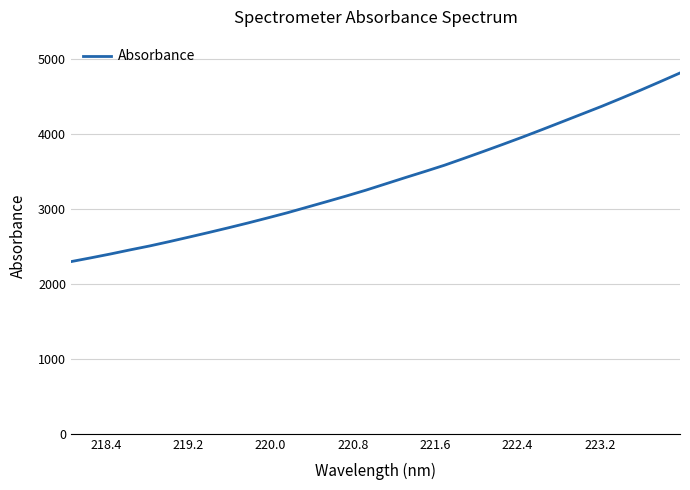

Does the chart display data point markers on the line(s)?

No